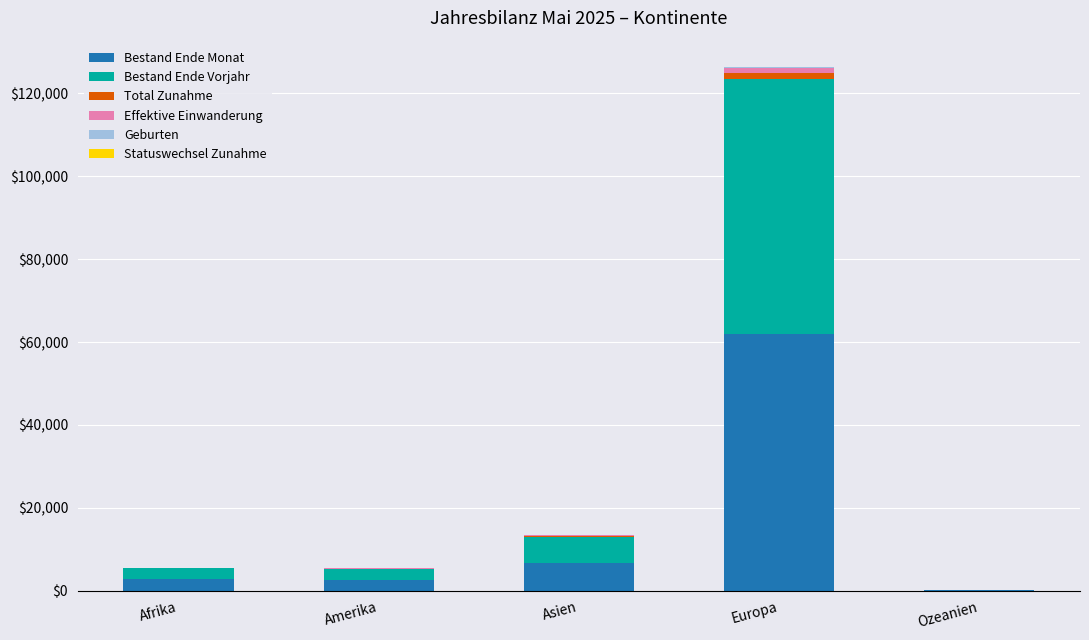

At which label does Bestand Ende Monat reach its peak?

Europa